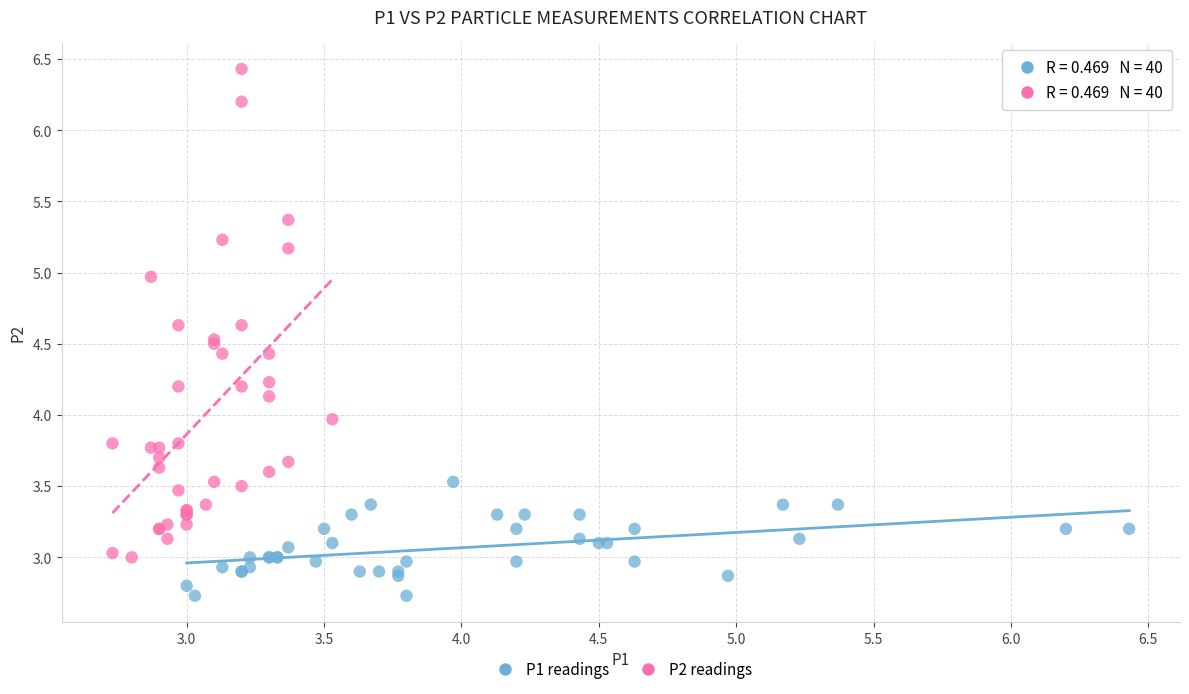

What are all the series names shown in the legend?

P1 readings, P2 readings